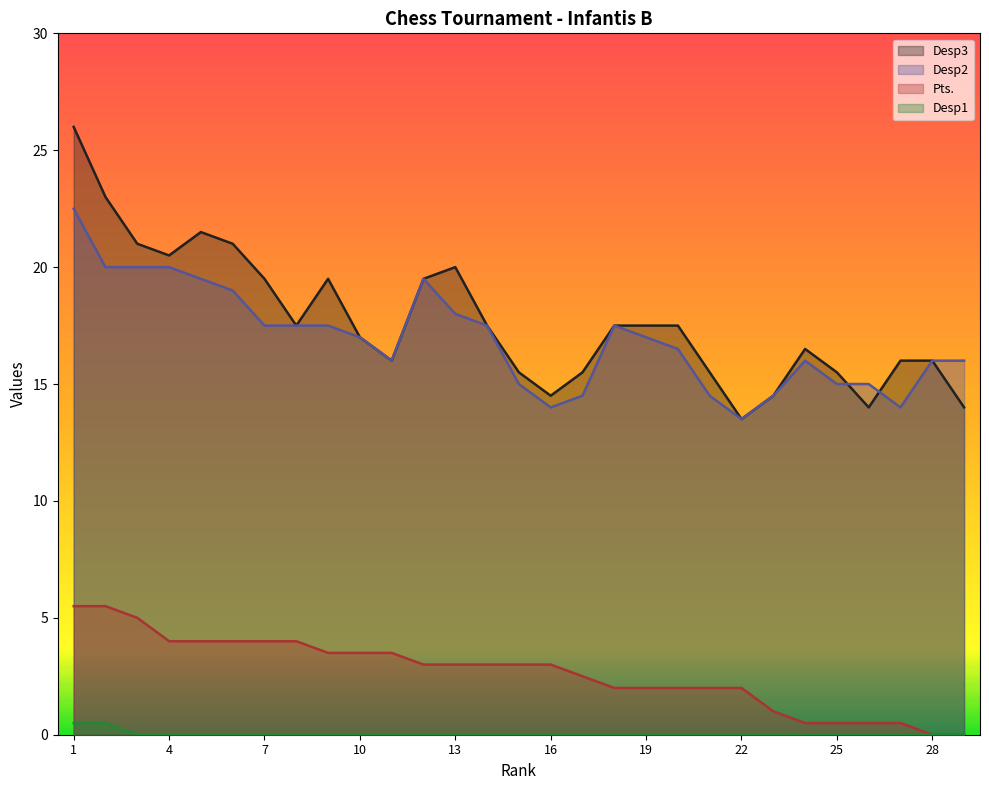

What are all the series names shown in the legend?

Desp3, Desp2, Pts., Desp1